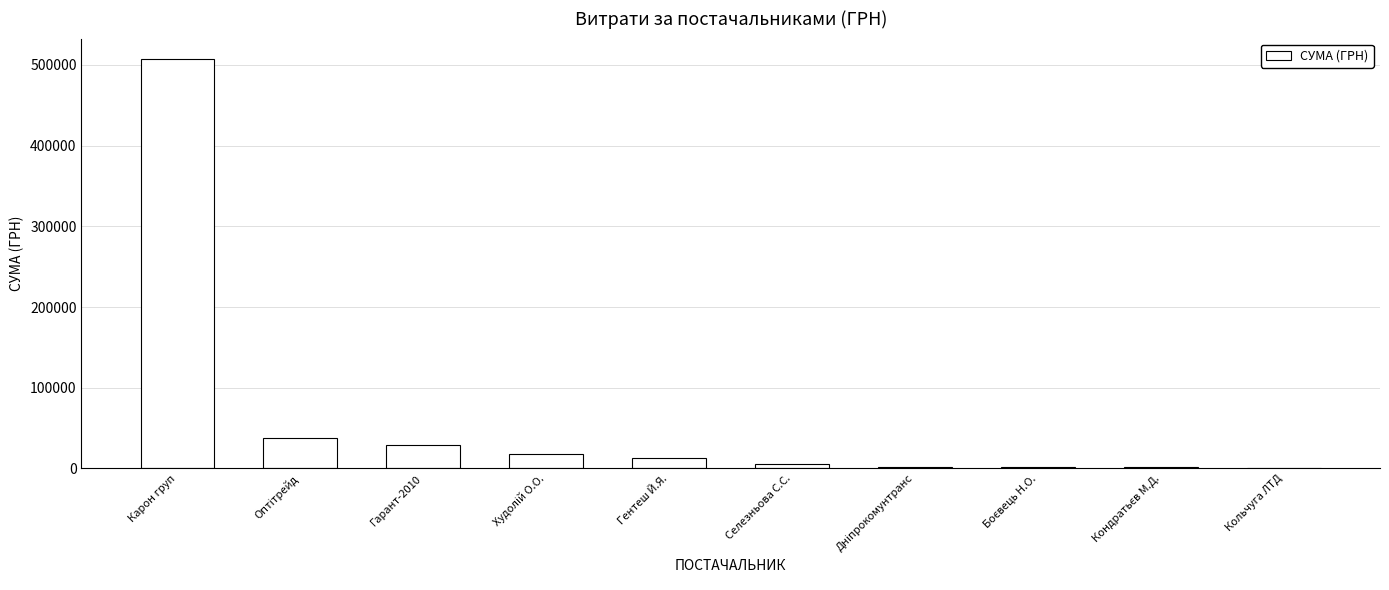

Count the number of data series in this chart.

1